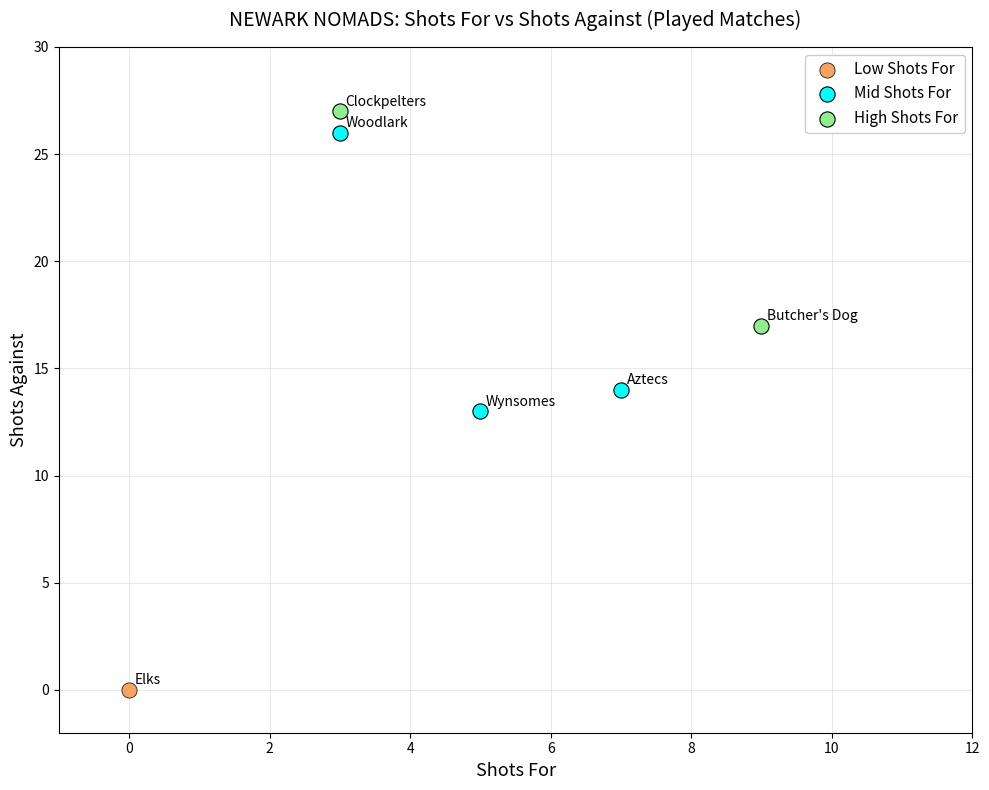

Which series contains the highest Y value?

High Shots For